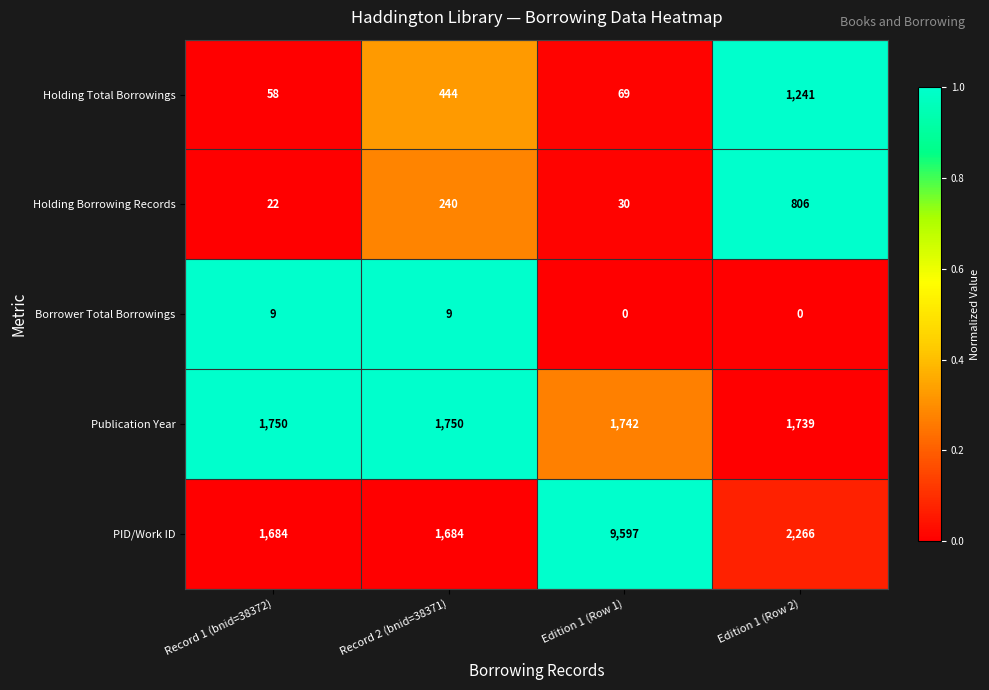

Rank the series at Edition 1 (Row 2) from highest to lowest value.

PID/Work ID, Publication Year, Holding Total Borrowings, Holding Borrowing Records, Borrower Total Borrowings